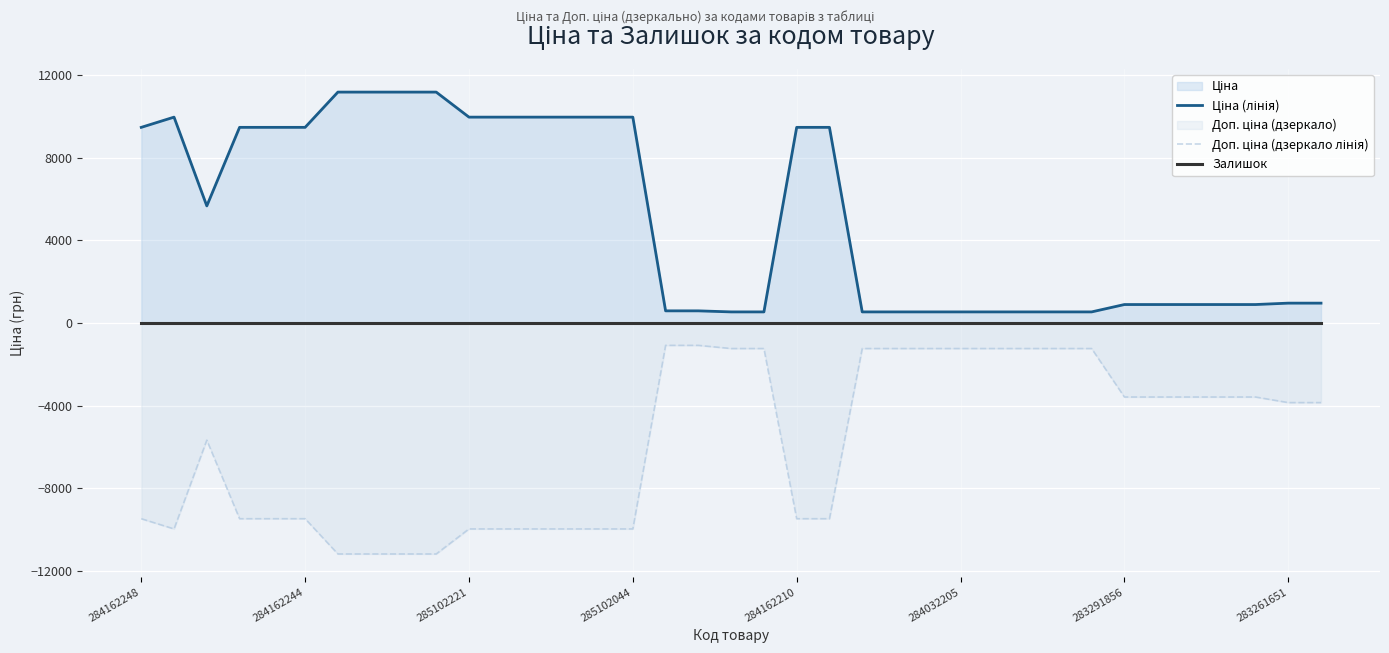

What are all the series names shown in the legend?

Ціна (лінія), Доп. ціна (дзеркало лінія), Залишок